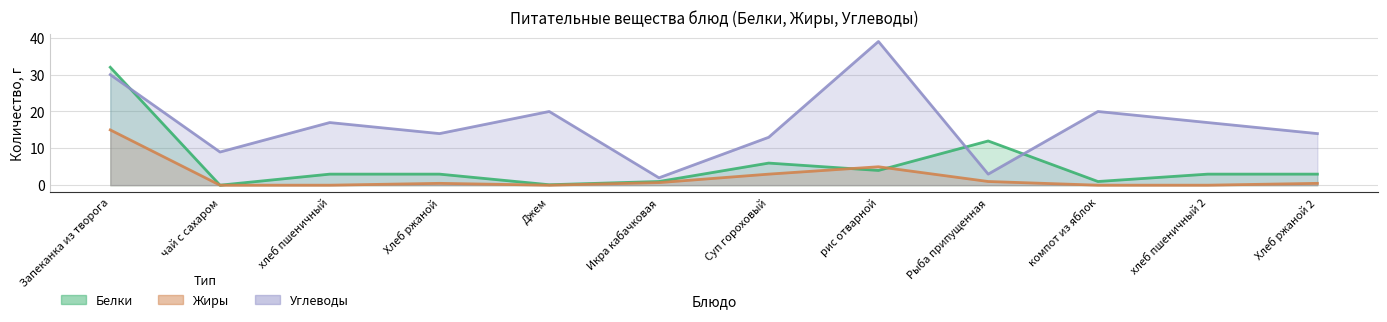

What value does the Углеводы series have at рис отварной?

39.0